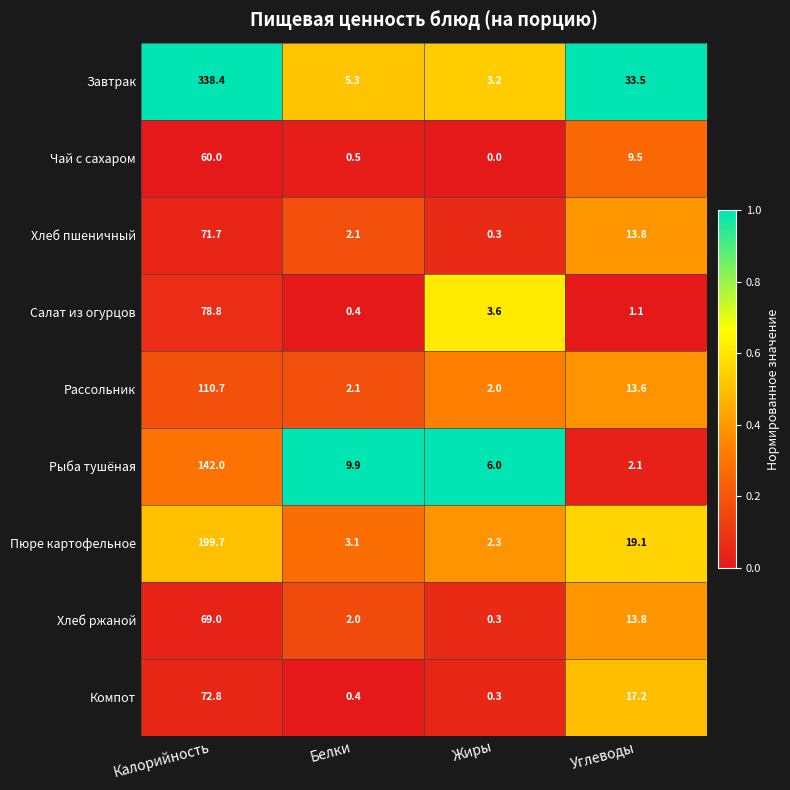

At which label does Завтрак reach its minimum?

Жиры